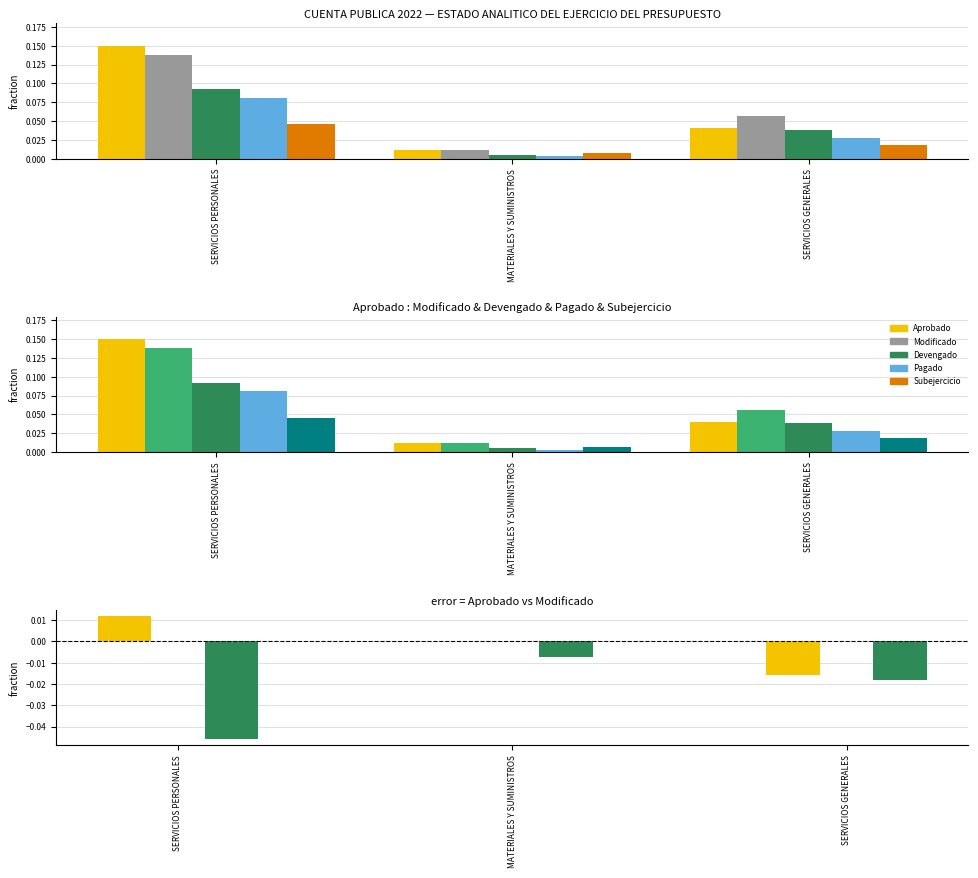

What is the label of the 1st bar from the left?

SERVICIOS PERSONALES